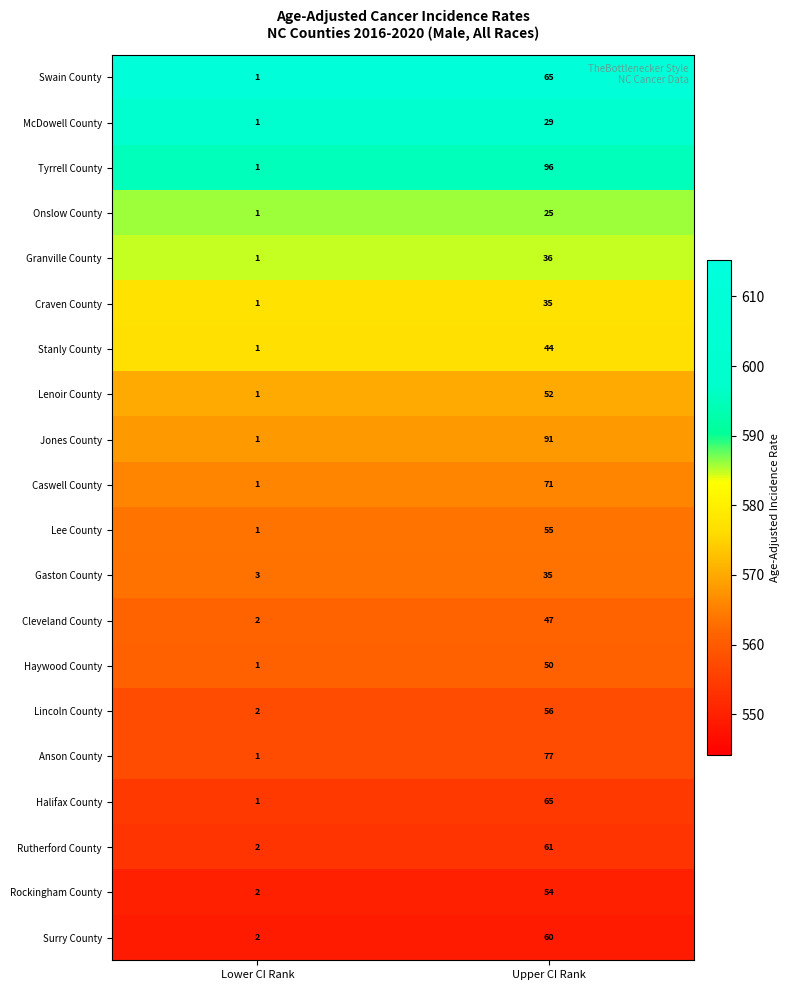

What is the sum of the Onslow County values at Upper CI Rank and Lower CI Rank?

26